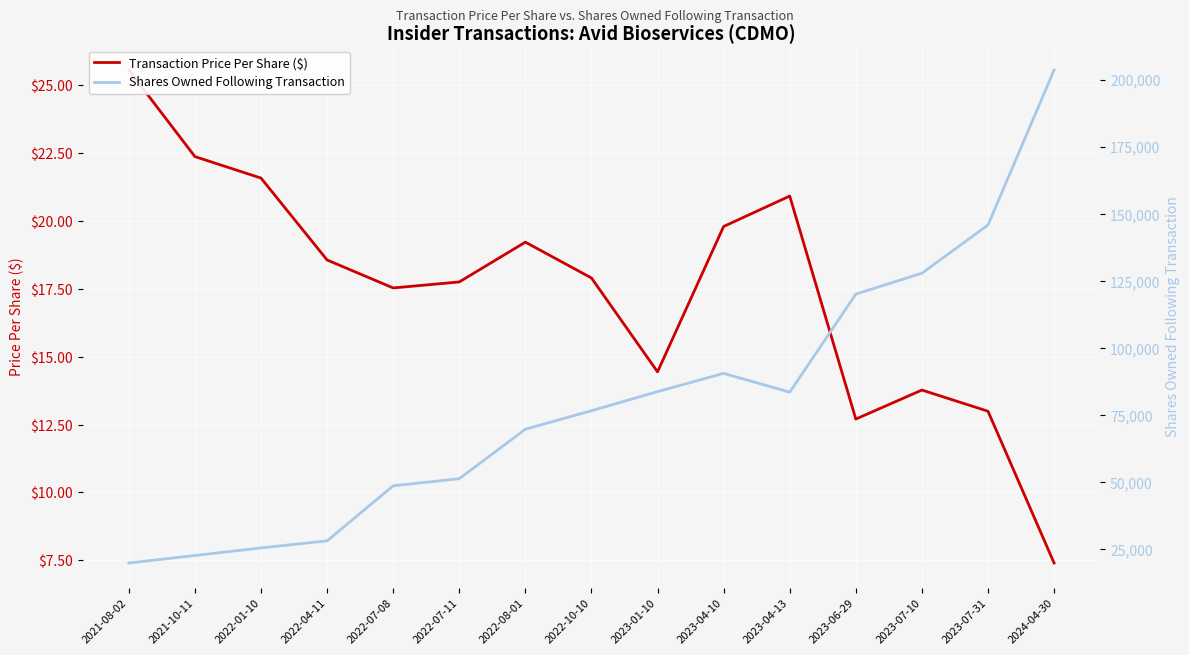

Between 2022-07-08 and 2024-04-30, which series saw the biggest shift?

Shares Owned Following Transaction